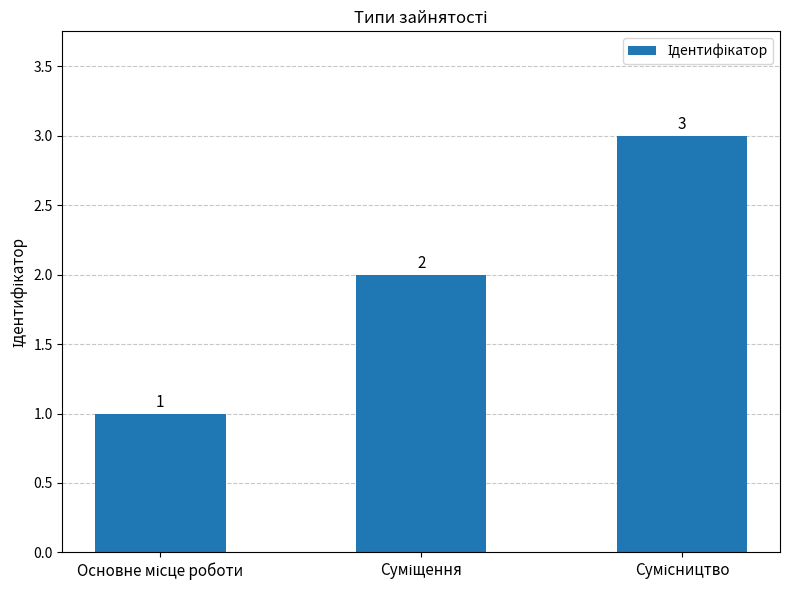

What is the sum of all values?

6